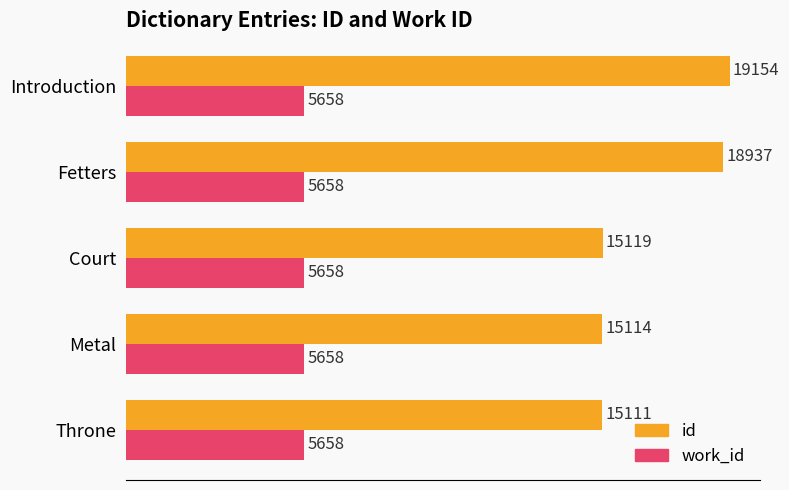

What is the difference between the second highest and minimum values in the id series?

3826